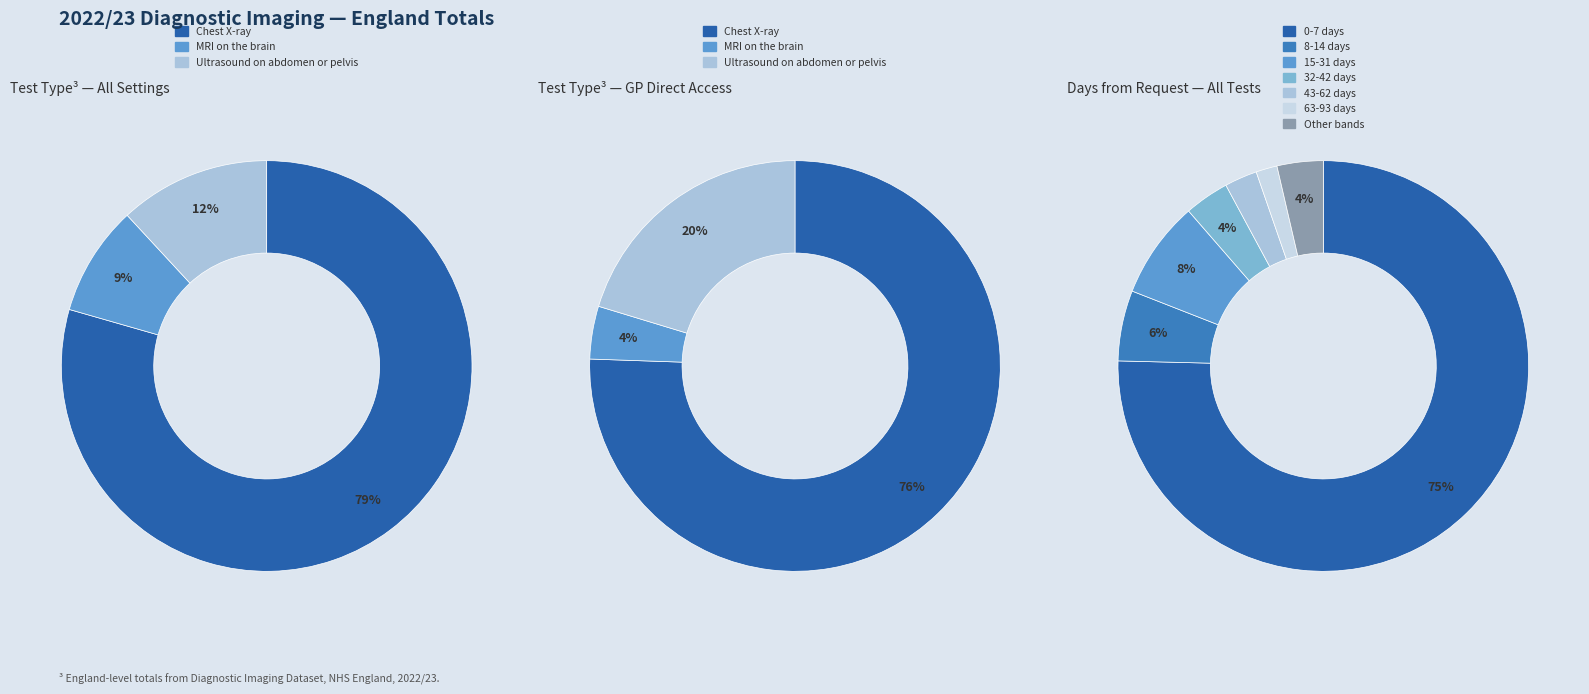

What portion of the pie excludes MRI on the brain?

91.3%